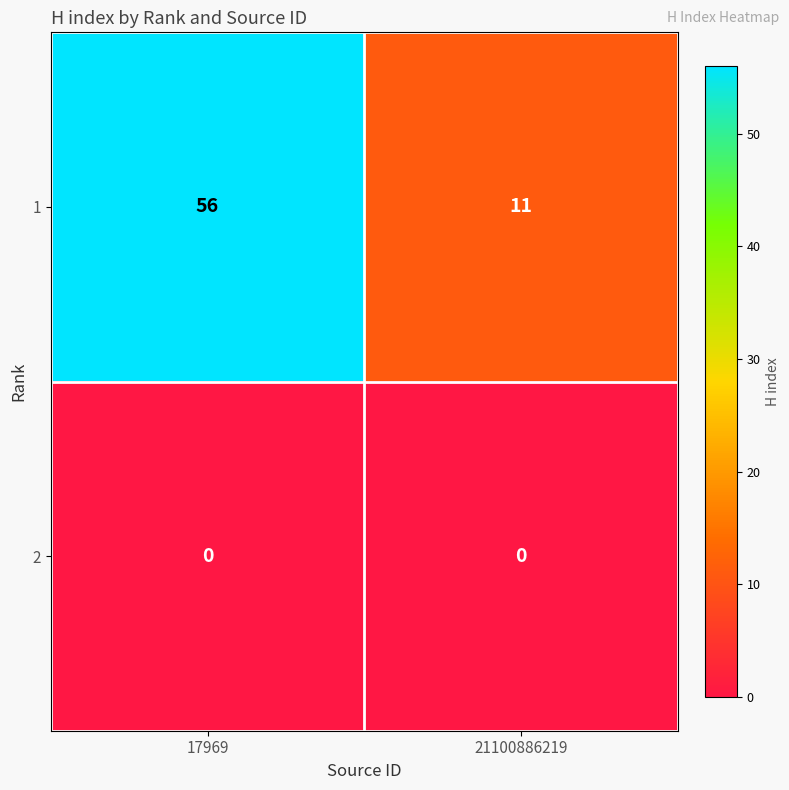

The 2 series shows 0 at 17969. True or false?

True